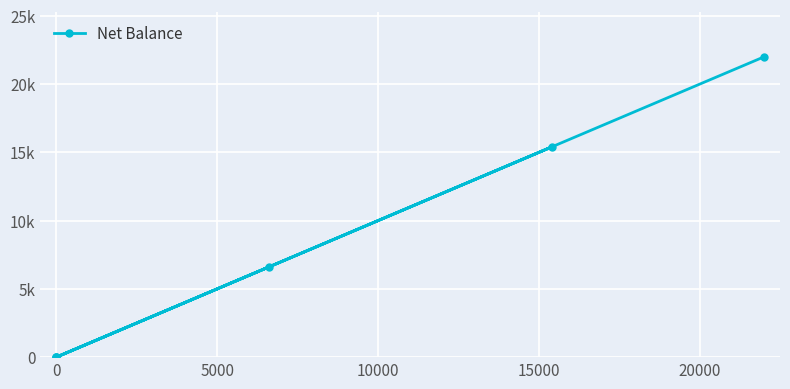

Does the chart display data point markers on the line(s)?

Yes